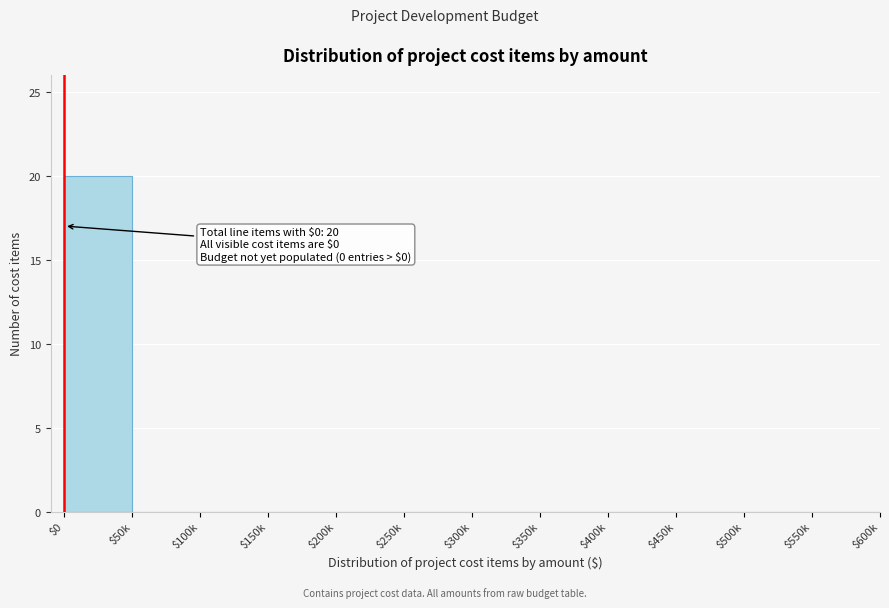

The chart shows a value of 0 at $400k. True or false?

True